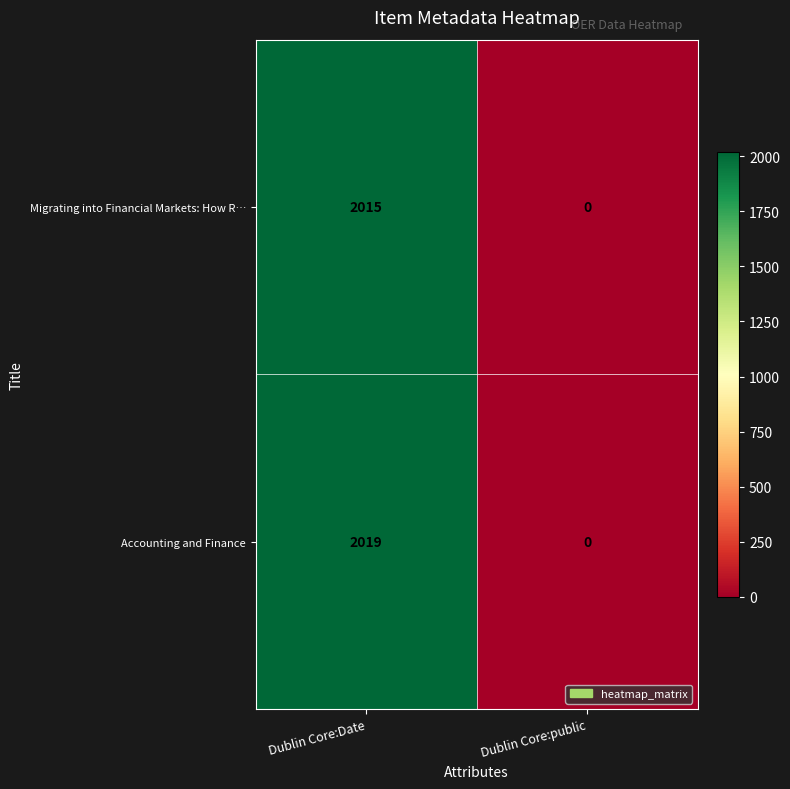

Which series has the widest spread of values?

Accounting and Finance